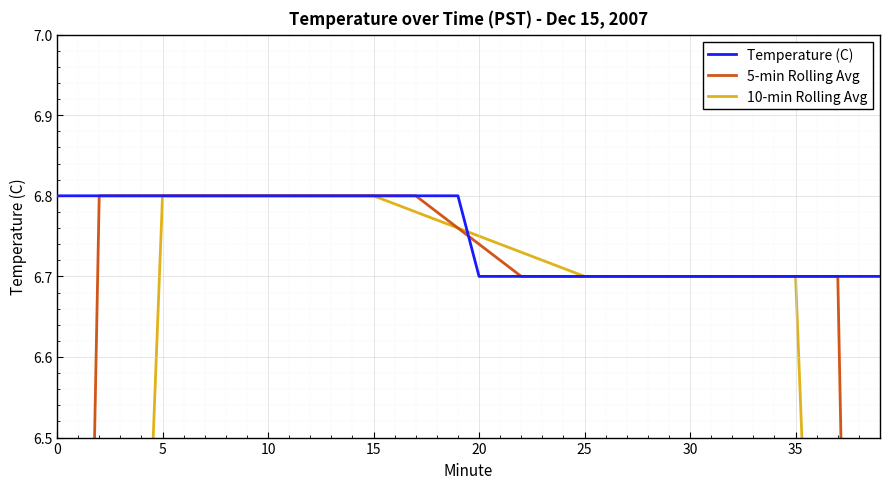

True or false: Temperature (C) has a value of 6.8 at 9.

True